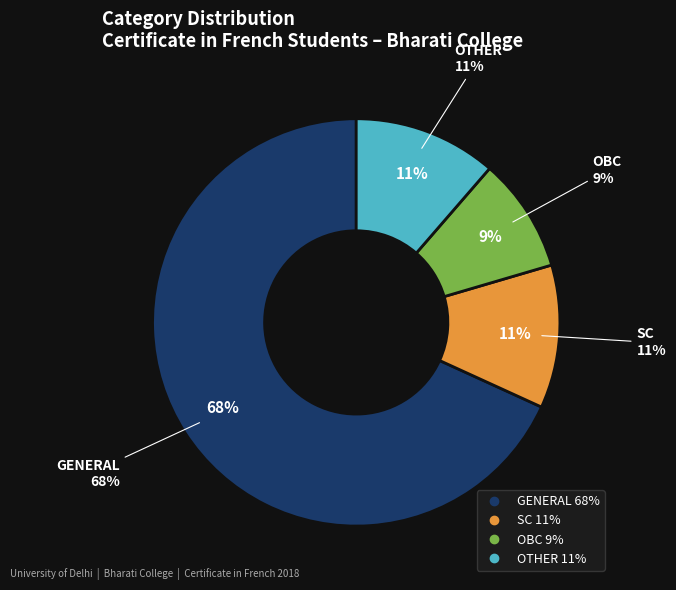

Is it true that OTHER is 1% of the pie?

False